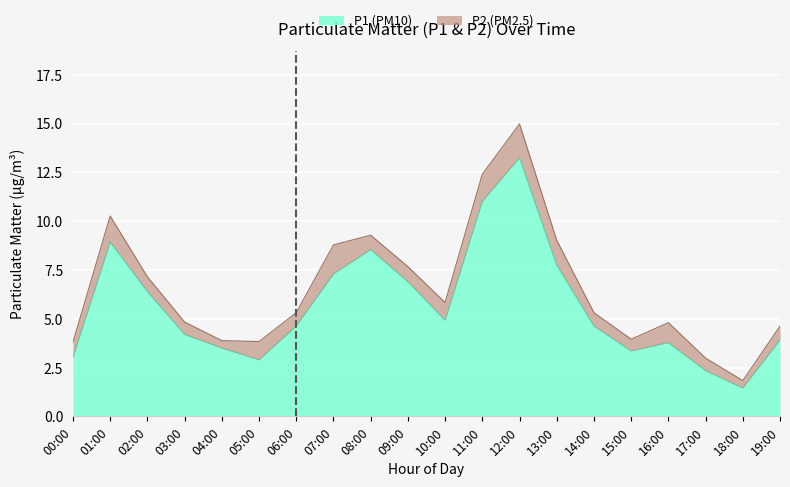

What is the ratio of the value at 08:00 to the value at 05:00?

2.9